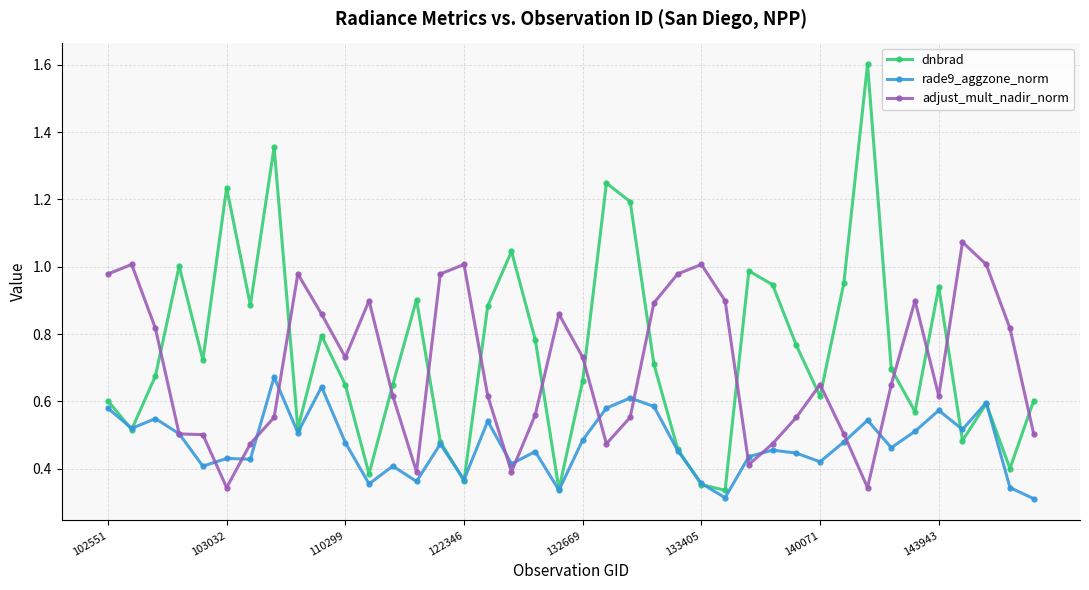

What is the greatest value displayed?

1.6